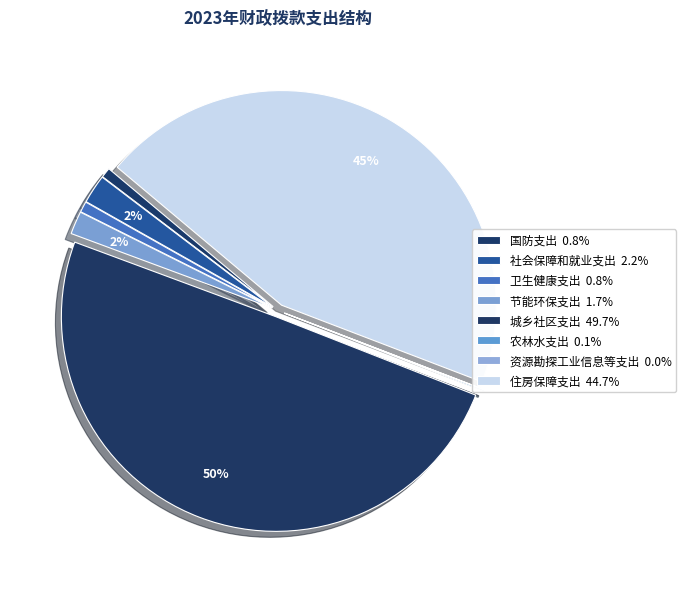

How many slices are in this pie chart?

8